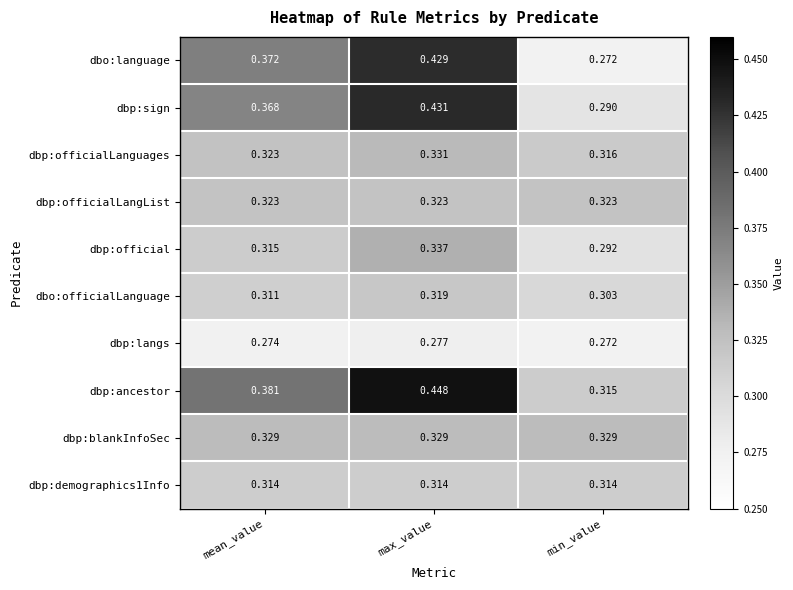

At which category is the sum across all series the highest?

max_value